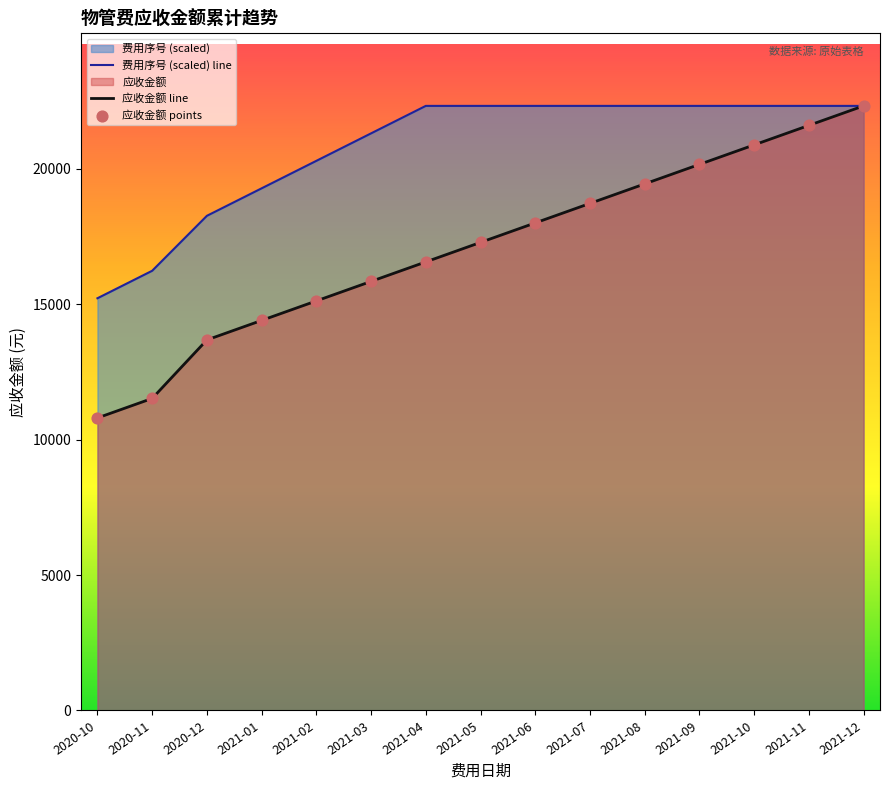

What is the total value across all series at 2021-08?

41760.0